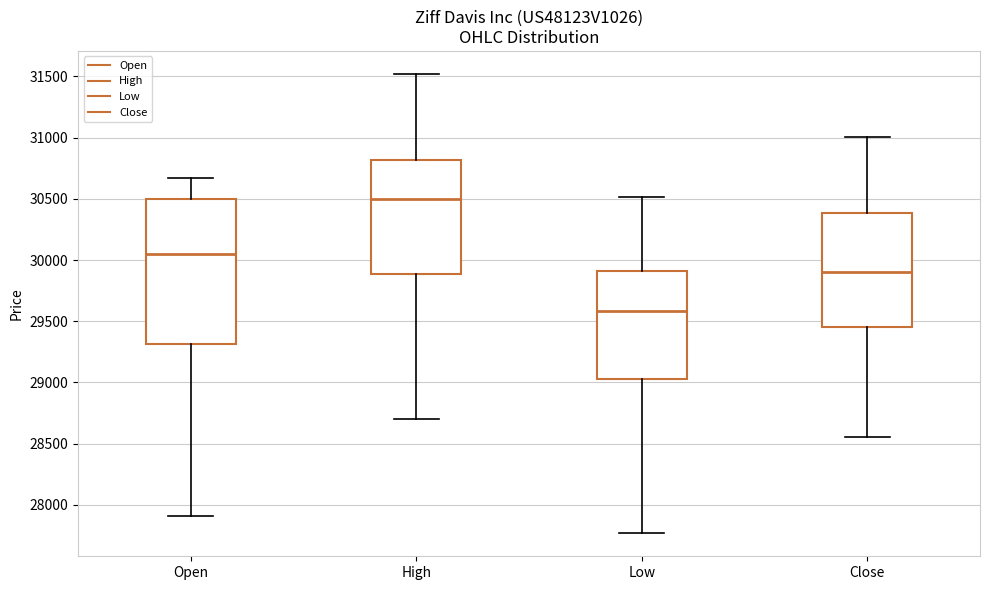

Reading left to right, transcribe this box plot: for each box, give where its median line is, the range the box spans, and where its two whiskers end, as read against the y-axis. The values are not printed on the chart, so give them approximately, as read against the axis.

Open: median 30050, box 29300 to 30500, whiskers 27900 to 30650
High: median 30500, box 29900 to 30800, whiskers 28700 to 31500
Low: median 29600, box 29050 to 29900, whiskers 27750 to 30500
Close: median 29900, box 29450 to 30400, whiskers 28550 to 31000